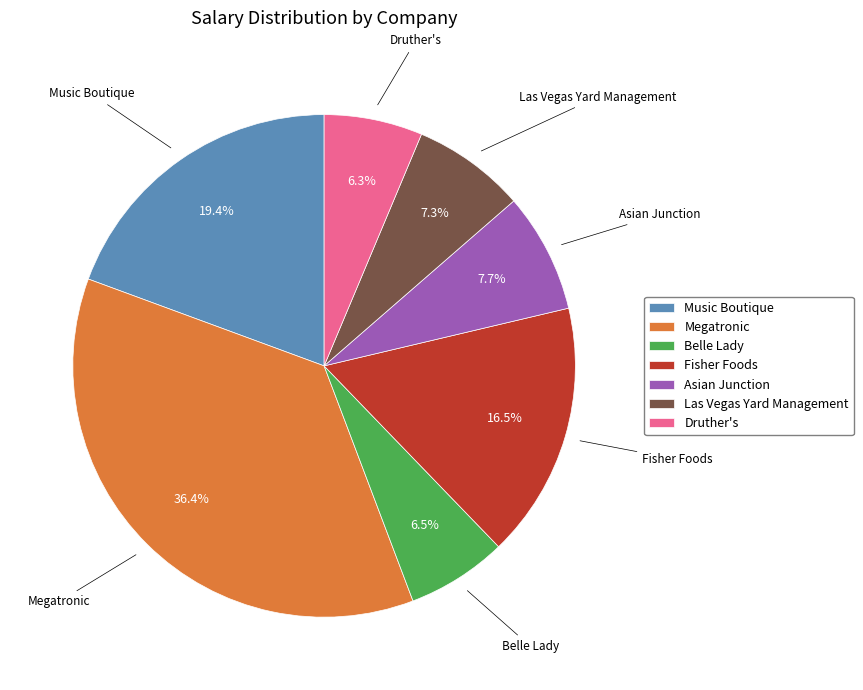

Which category has the biggest portion of the pie?

Megatronic